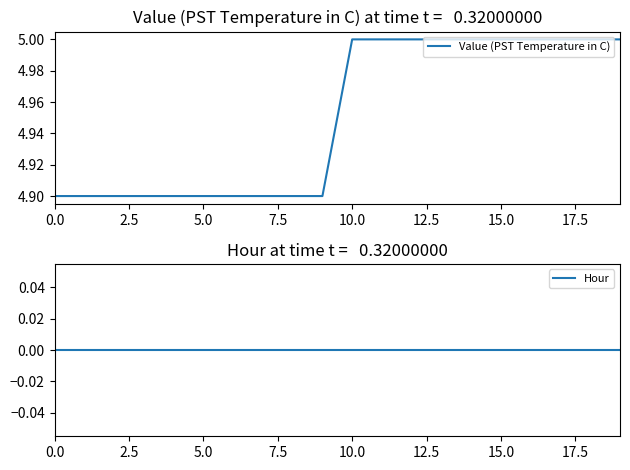

At which category is the sum across all series the highest?

10